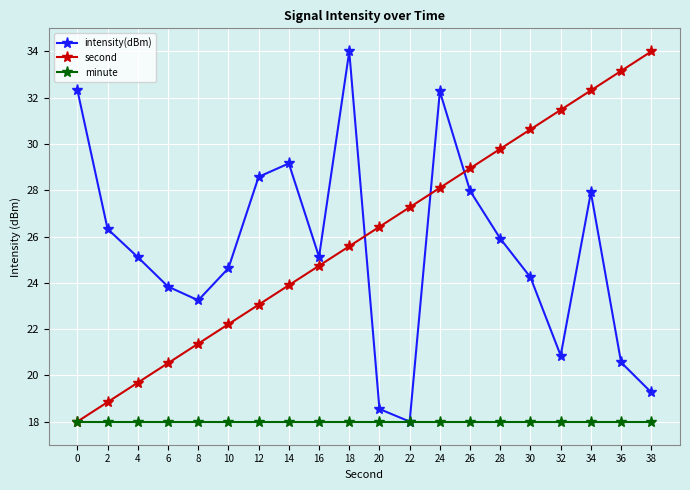

What is the value of the minute point at the 10th from the left?

18.0